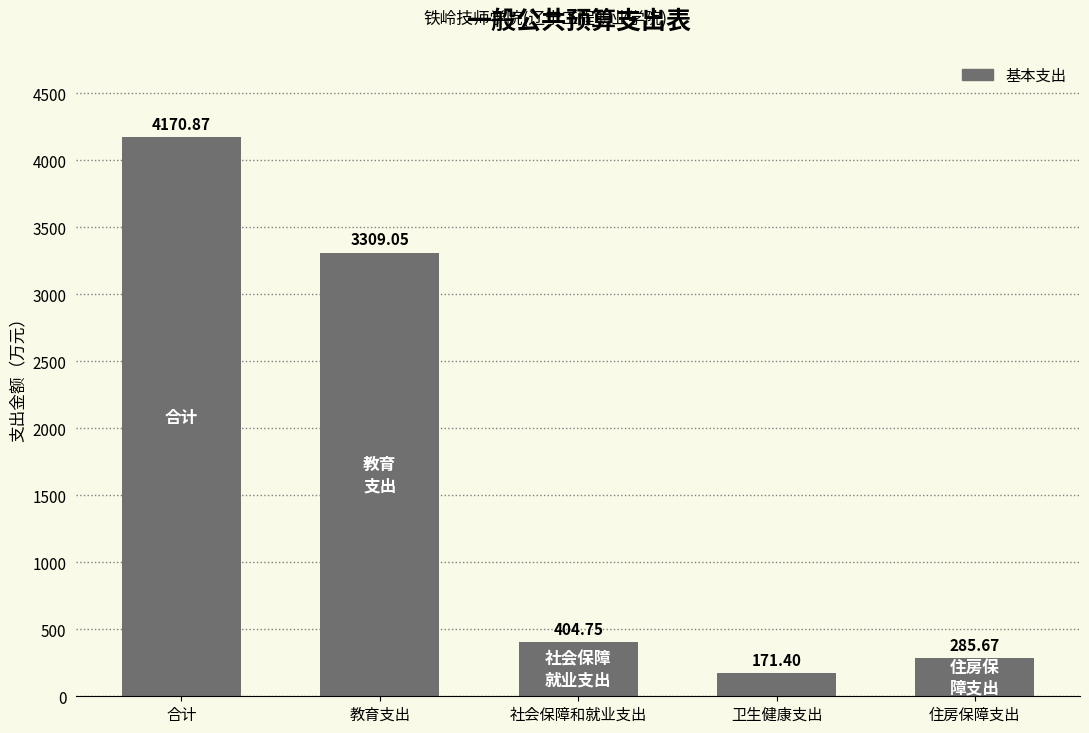

Approximately how many times larger is the value at 合计 compared to 社会保障和就业支出?

10.3